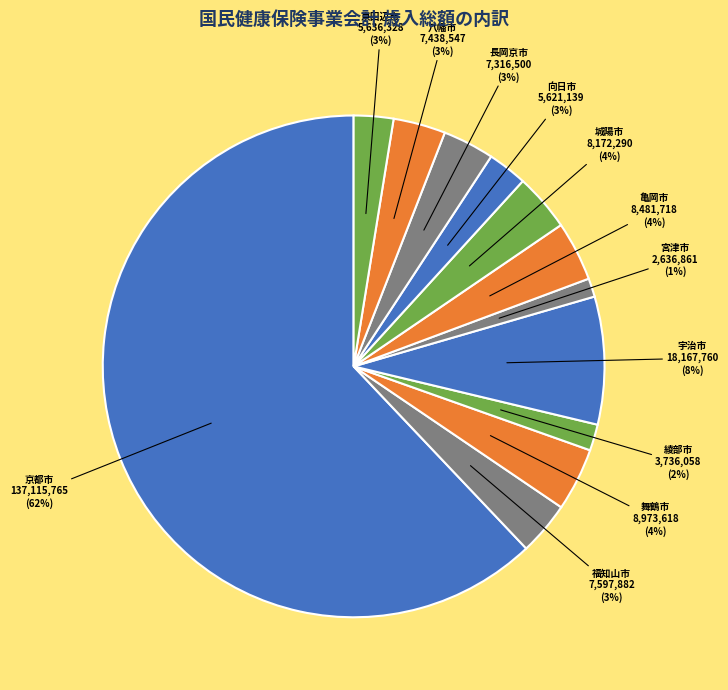

To the nearest percent, what percentage of the pie is 宮津市?

1%